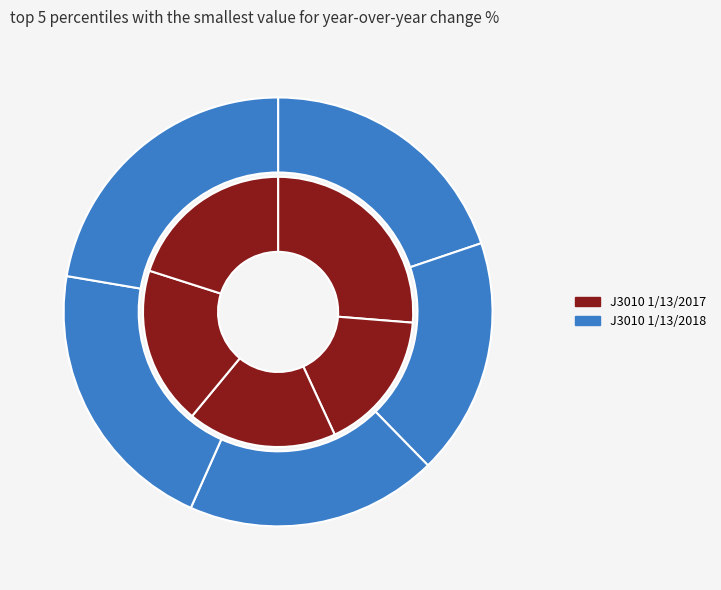

What portion of the pie excludes pct35?

81.1%